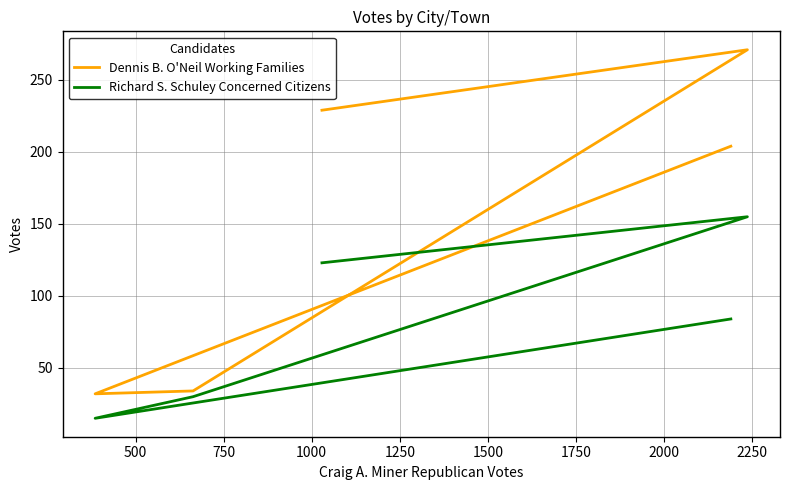

True or false: Richard S. Schuley Concerned Citizens and Dennis B. O'Neil Working Families cross at least once.

False